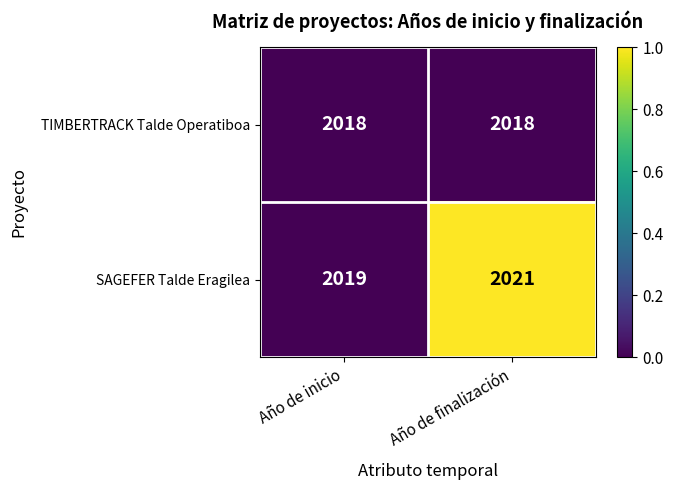

Rank the series at Año de inicio from highest to lowest value.

SAGEFER Talde Eragilea, TIMBERTRACK Talde Operatiboa